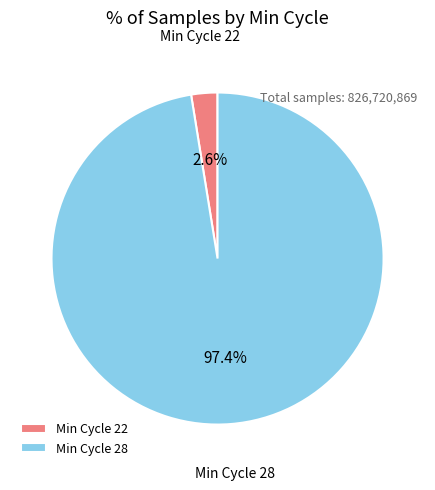

Which has a higher value, Min Cycle 22 or Min Cycle 28?

Min Cycle 28